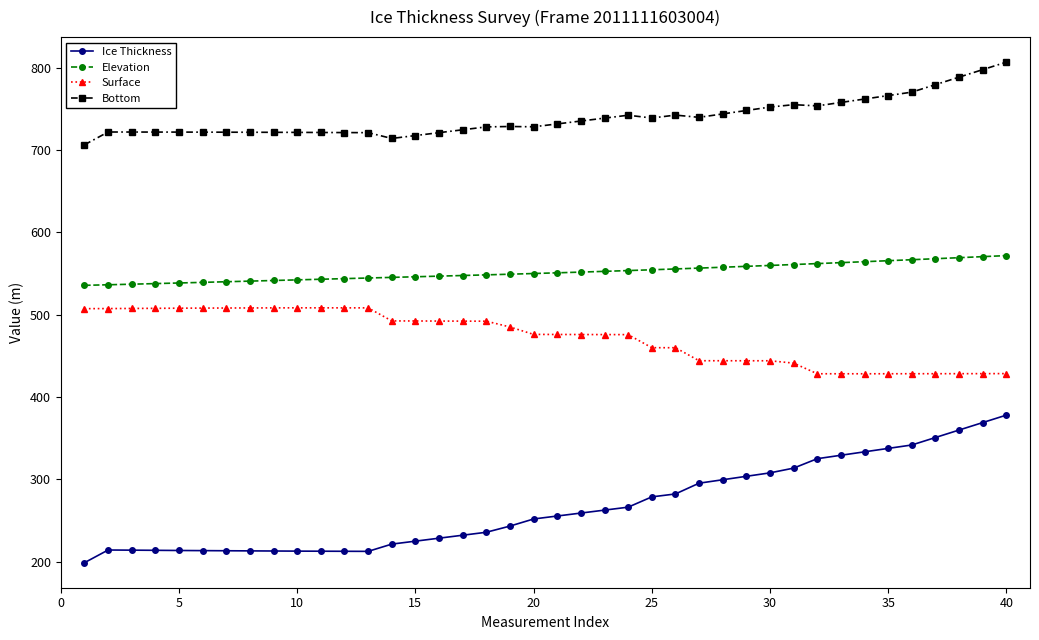

Which series has the widest spread of values?

Ice Thickness